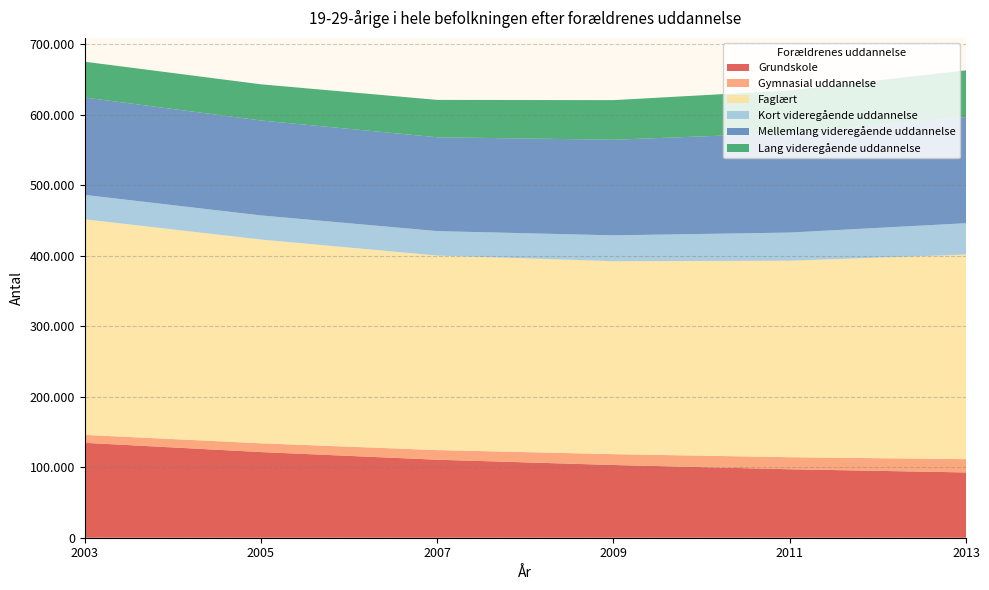

Reading left to right, list all the values displayed in this chart.

Grundskole: 2003=134659	2005=121525	2007=110668	2009=103178	2011=97142	2013=92613
Gymnasial uddannelse: 2003=11248	2005=12432	2007=13663	2009=15390	2011=17090	2013=18868
Faglært: 2003=305868	2005=289082	2007=275963	2009=273726	2011=278752	2013=290237
Kort videregående uddannelse: 2003=34641	2005=34253	2007=34727	2009=36704	2011=39967	2013=44494
Mellemlang videregående uddannelse: 2003=138139	2005=134672	2007=133119	2009=135641	2011=141148	2013=150677
Lang videregående uddannelse: 2003=50787	2005=51332	2007=53008	2009=56184	2011=60466	2013=66226